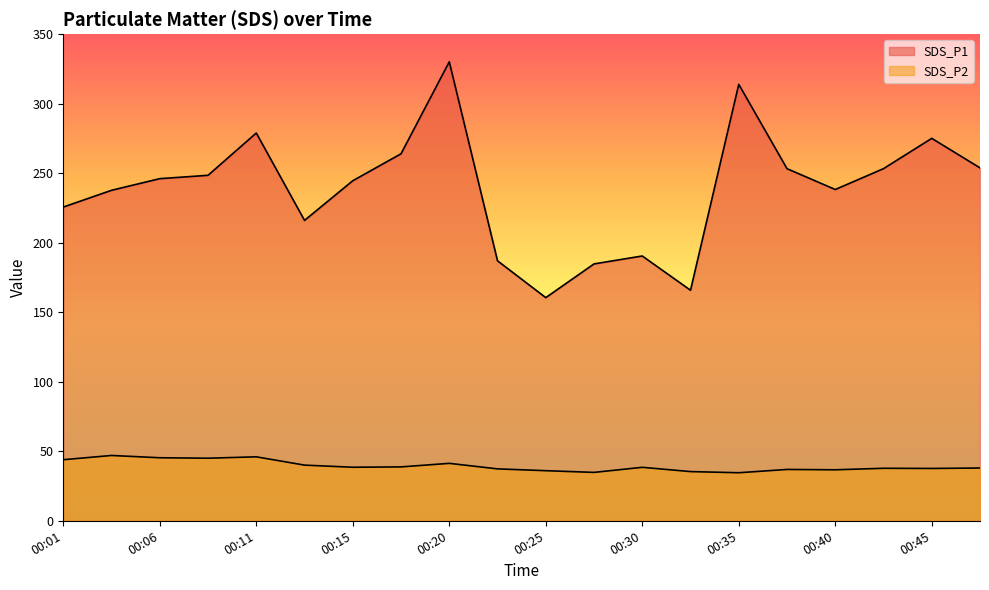

Reading left to right, what are all the values shown in this chart?

SDS_P1: 225.6	237.7	246.1	248.5	278.9	216.1	244.6	263.9	330.1	187.0	160.5	184.8	190.4	165.8	313.9	253.2	238.3	253.3	275.1	253.8
SDS_P2: 43.9	47.0	45.3	45.0	46.0	40.0	38.5	38.8	41.3	37.3	36.0	34.8	38.5	35.4	34.5	36.9	36.7	37.8	37.6	38.0